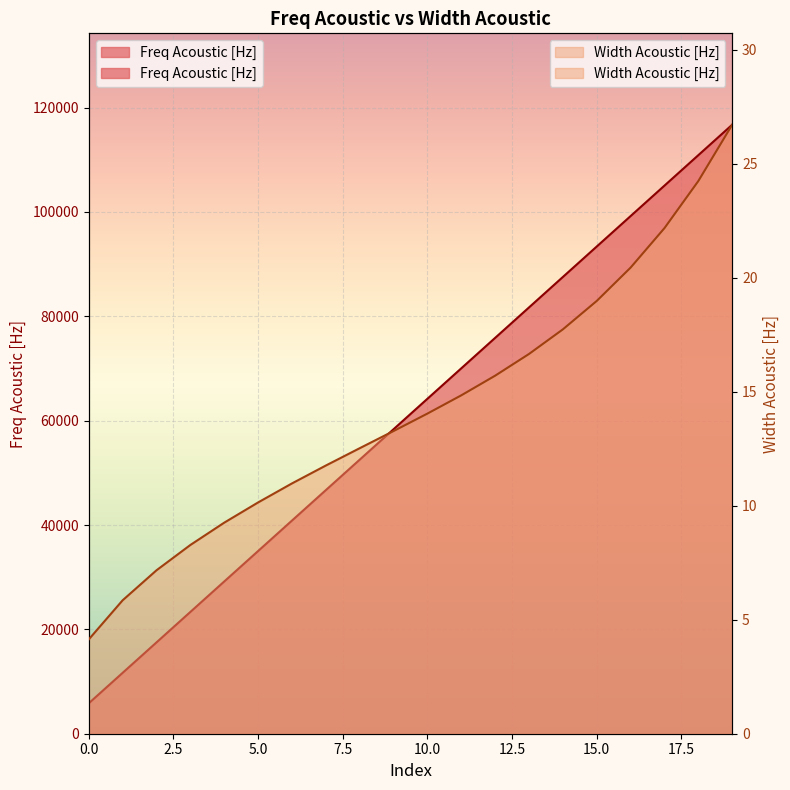

Is it true that Freq Acoustic [Hz] equals 110882.3 at 18?

True